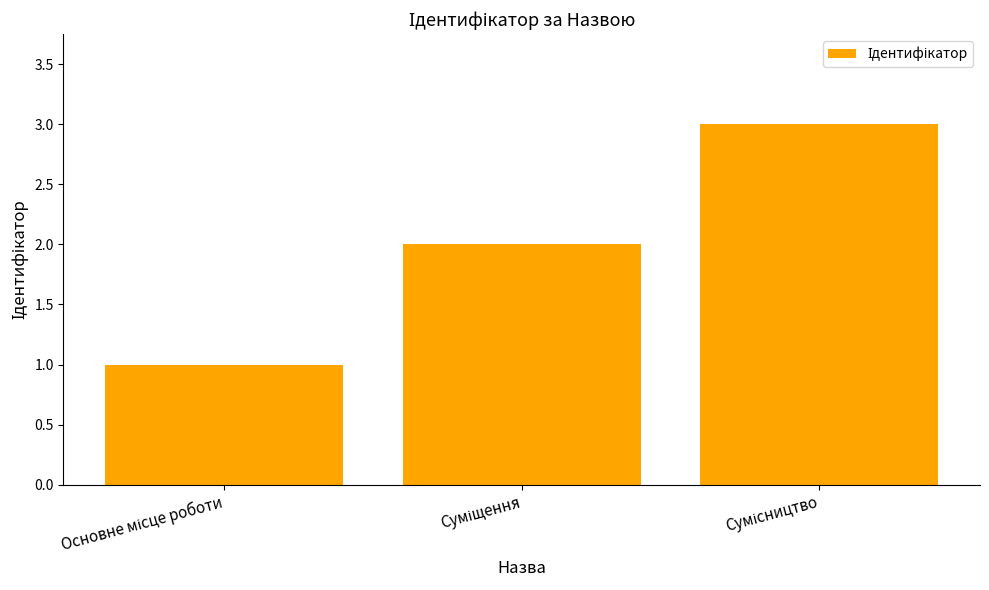

What is the greatest value displayed?

3